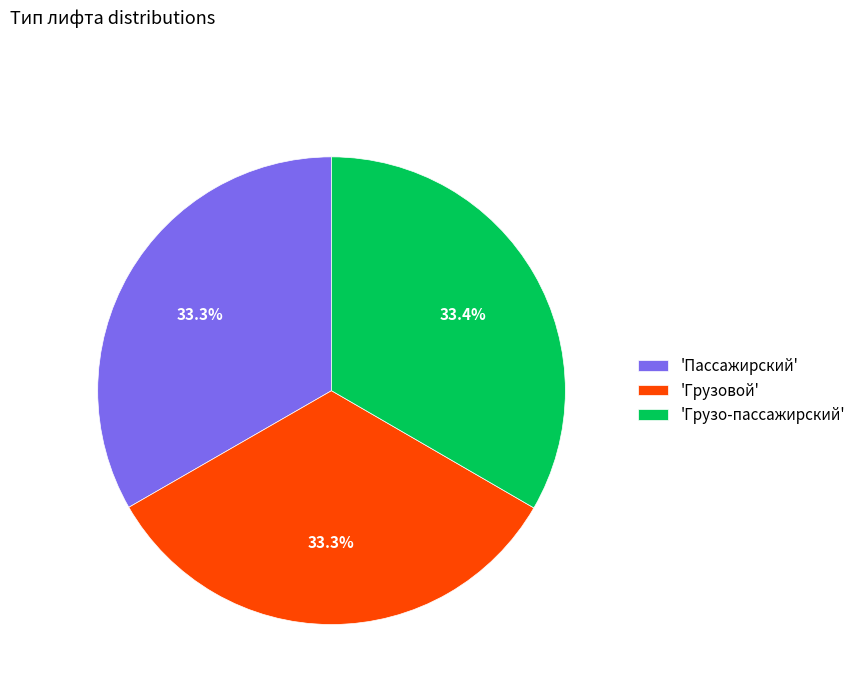

Does 'Грузо-пассажирский' account for over 50% of the chart?

No